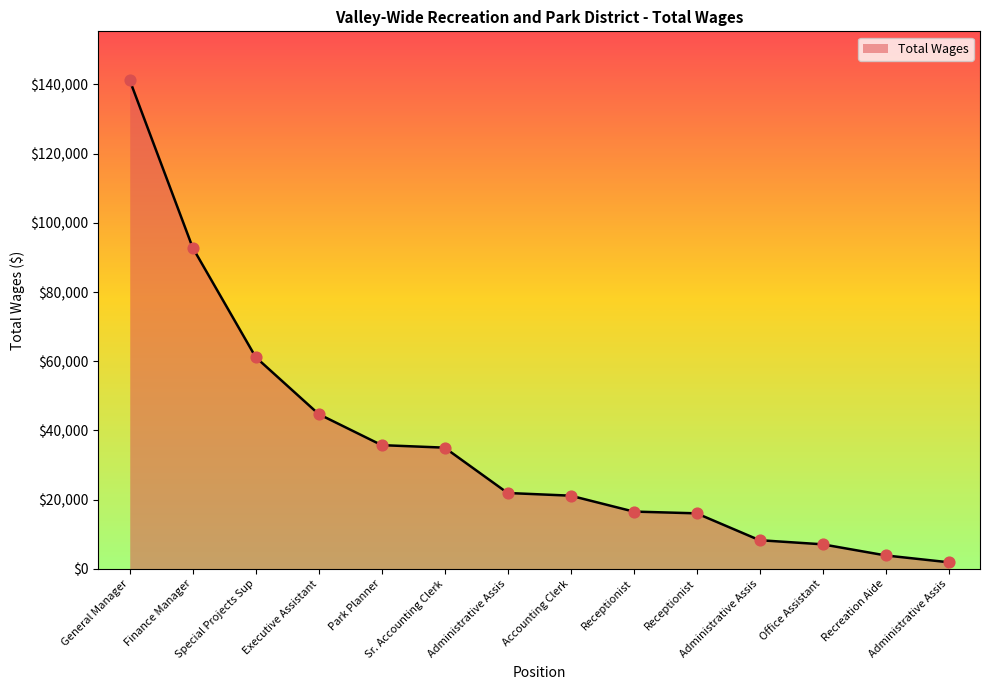

Is this an area chart (filled region under the line)?

Yes